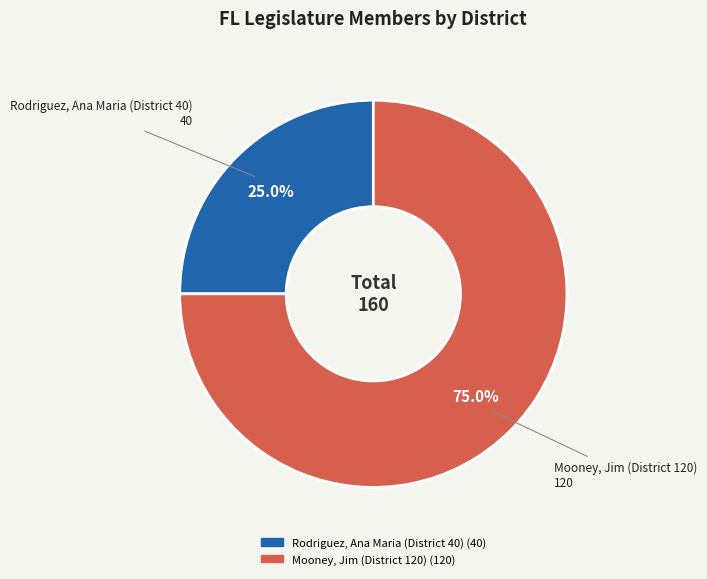

Approximately how many times larger is the value at Mooney, Jim (District 120) compared to Rodriguez, Ana Maria (District 40)?

3.0